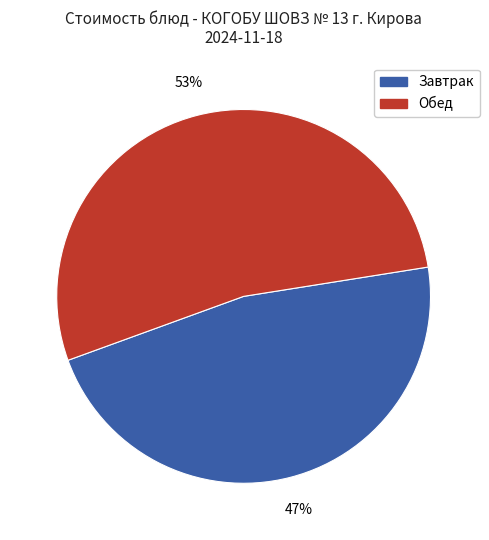

How many segments does this pie chart have?

2